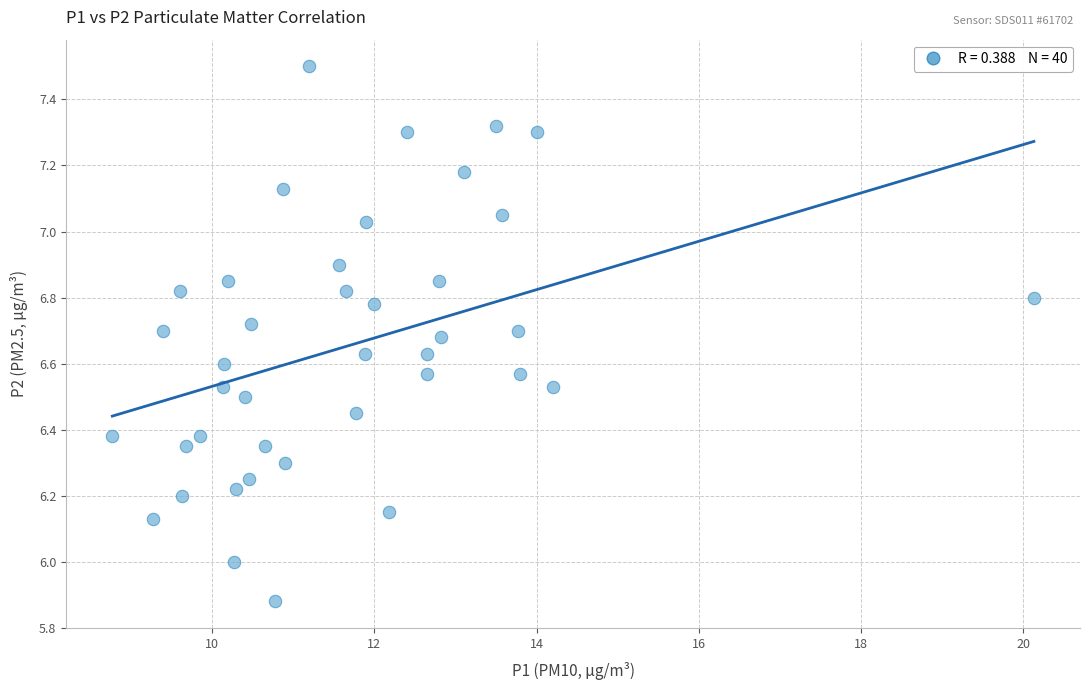

What is the range of X values (max minus min)?

11.4